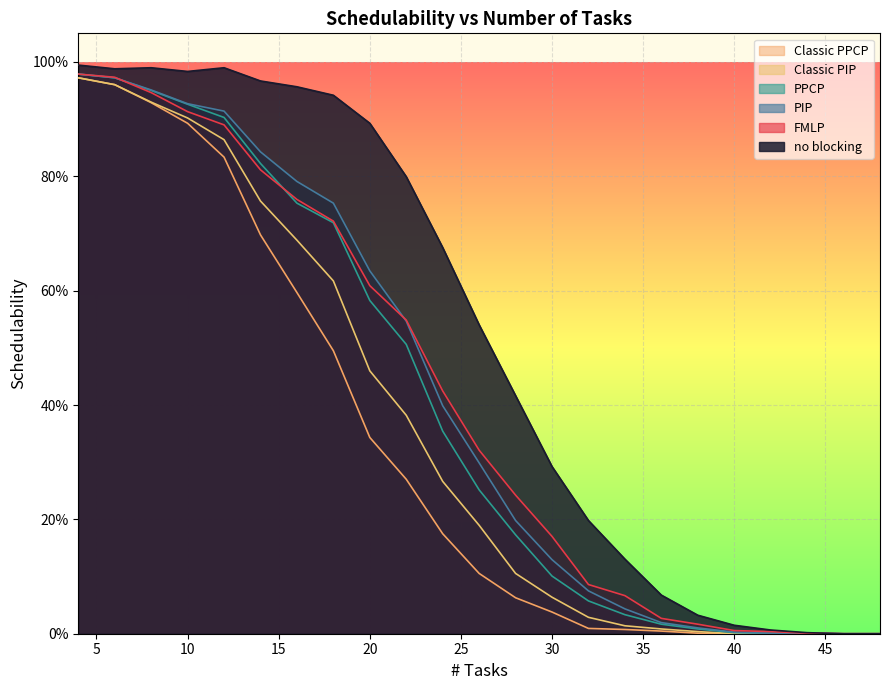

Which series changed the most between 30 and 48?

no blocking